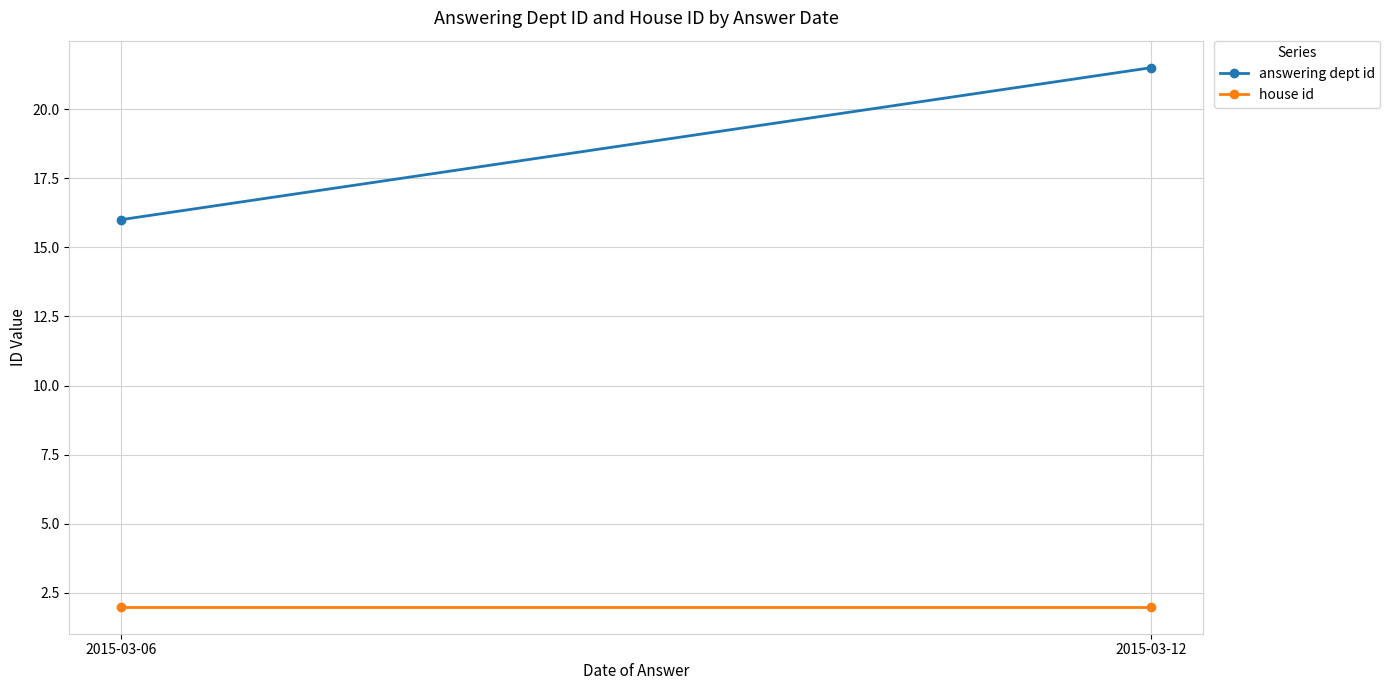

What is the minimum value shown in the chart?

2.0